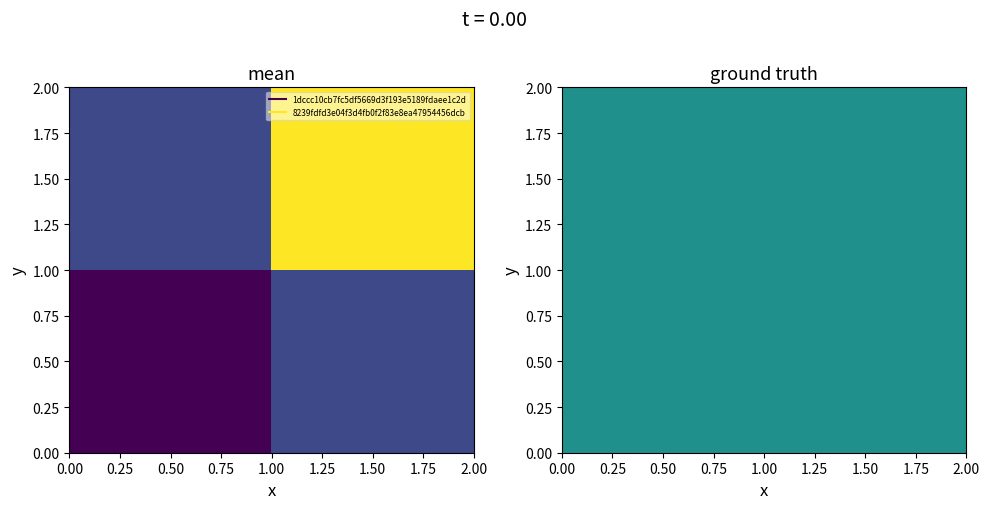

Count the 1dccc10cb7fc5df5669d3f193e5189fdaee1c2d values in the range -1 to 1.

2